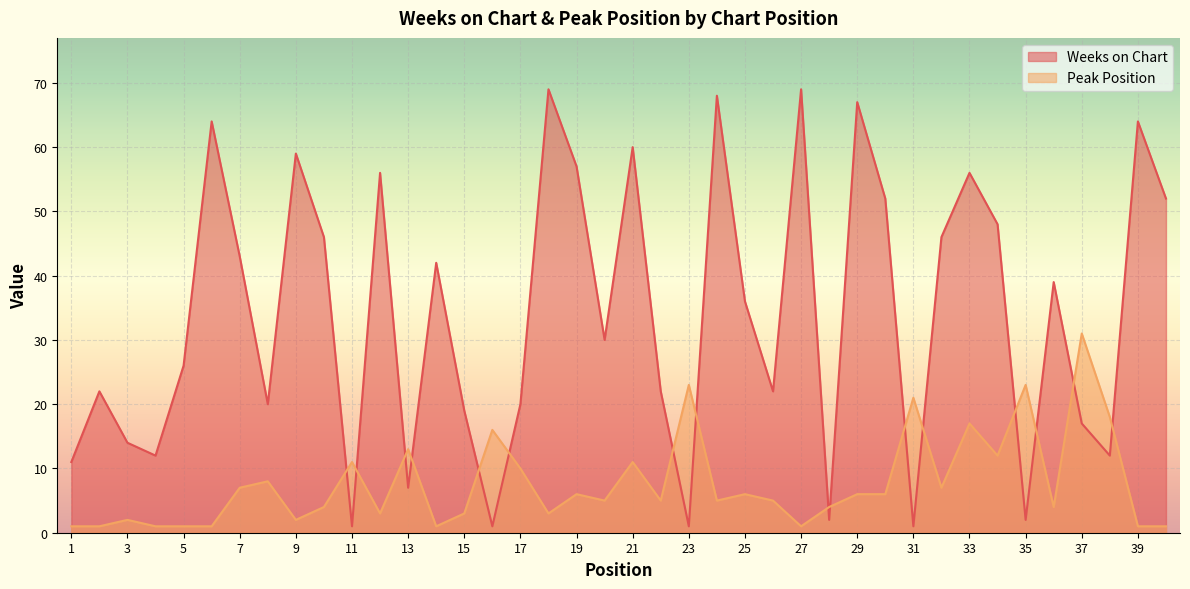

What is the sum of all Weeks on Chart values?

1355